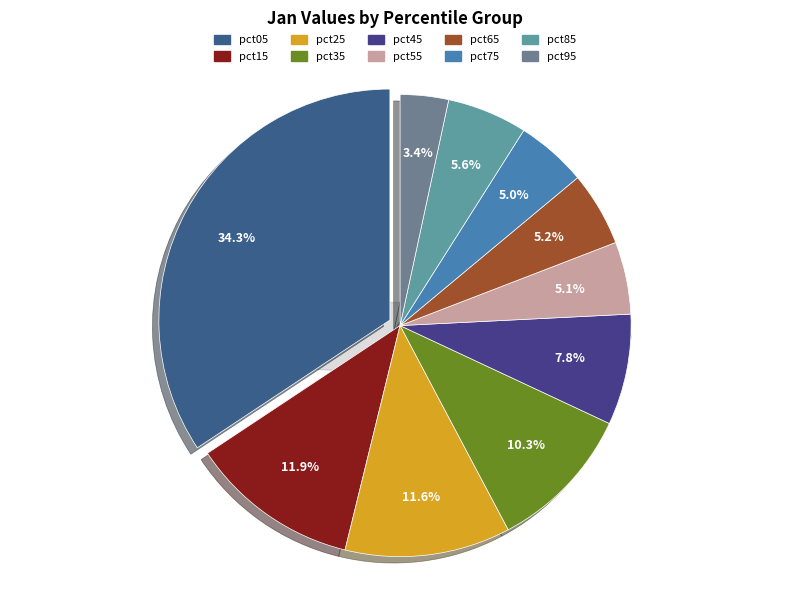

Does pct05 represent more than half of the total?

No